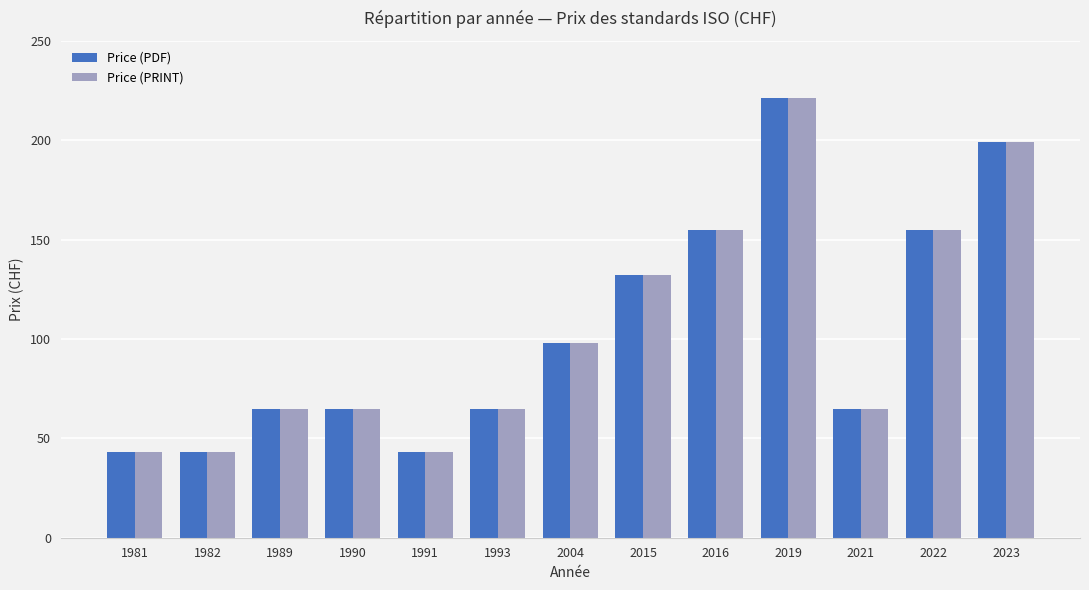

Reading right to left, list all the values displayed in this chart.

Price (PDF): 199	155	65	221	155	132	98	65	43	65	65	43	43
Price (PRINT): 199	155	65	221	155	132	98	65	43	65	65	43	43